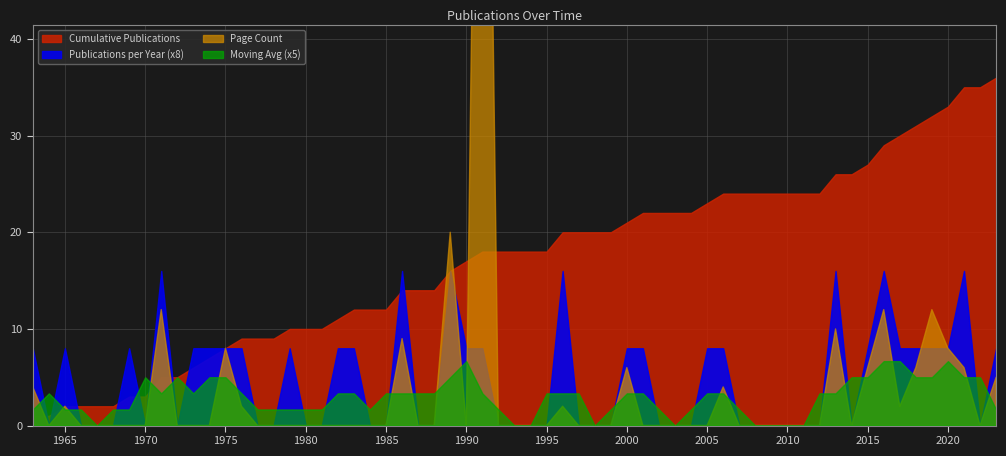

The value of Cumulative Publications at 1975 is 5. True or false?

False